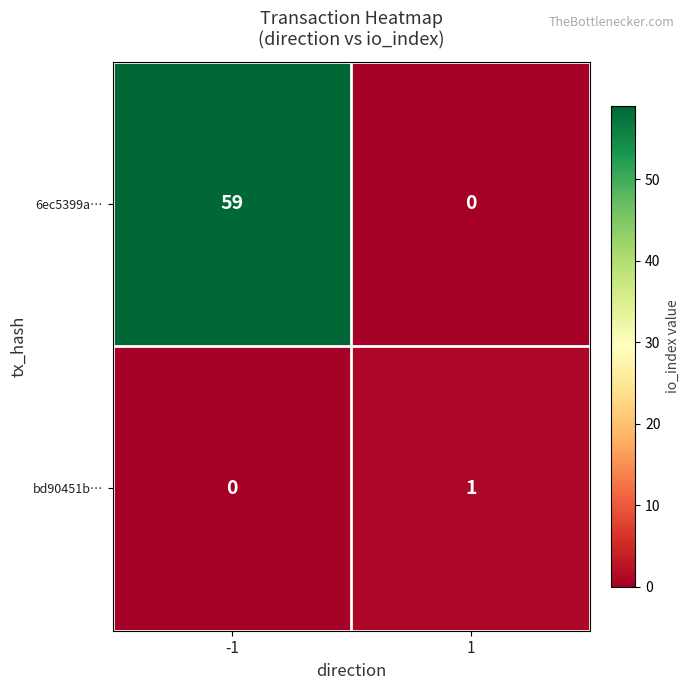

What is the difference between the maximum and minimum values in the 6ec5399a… series?

59